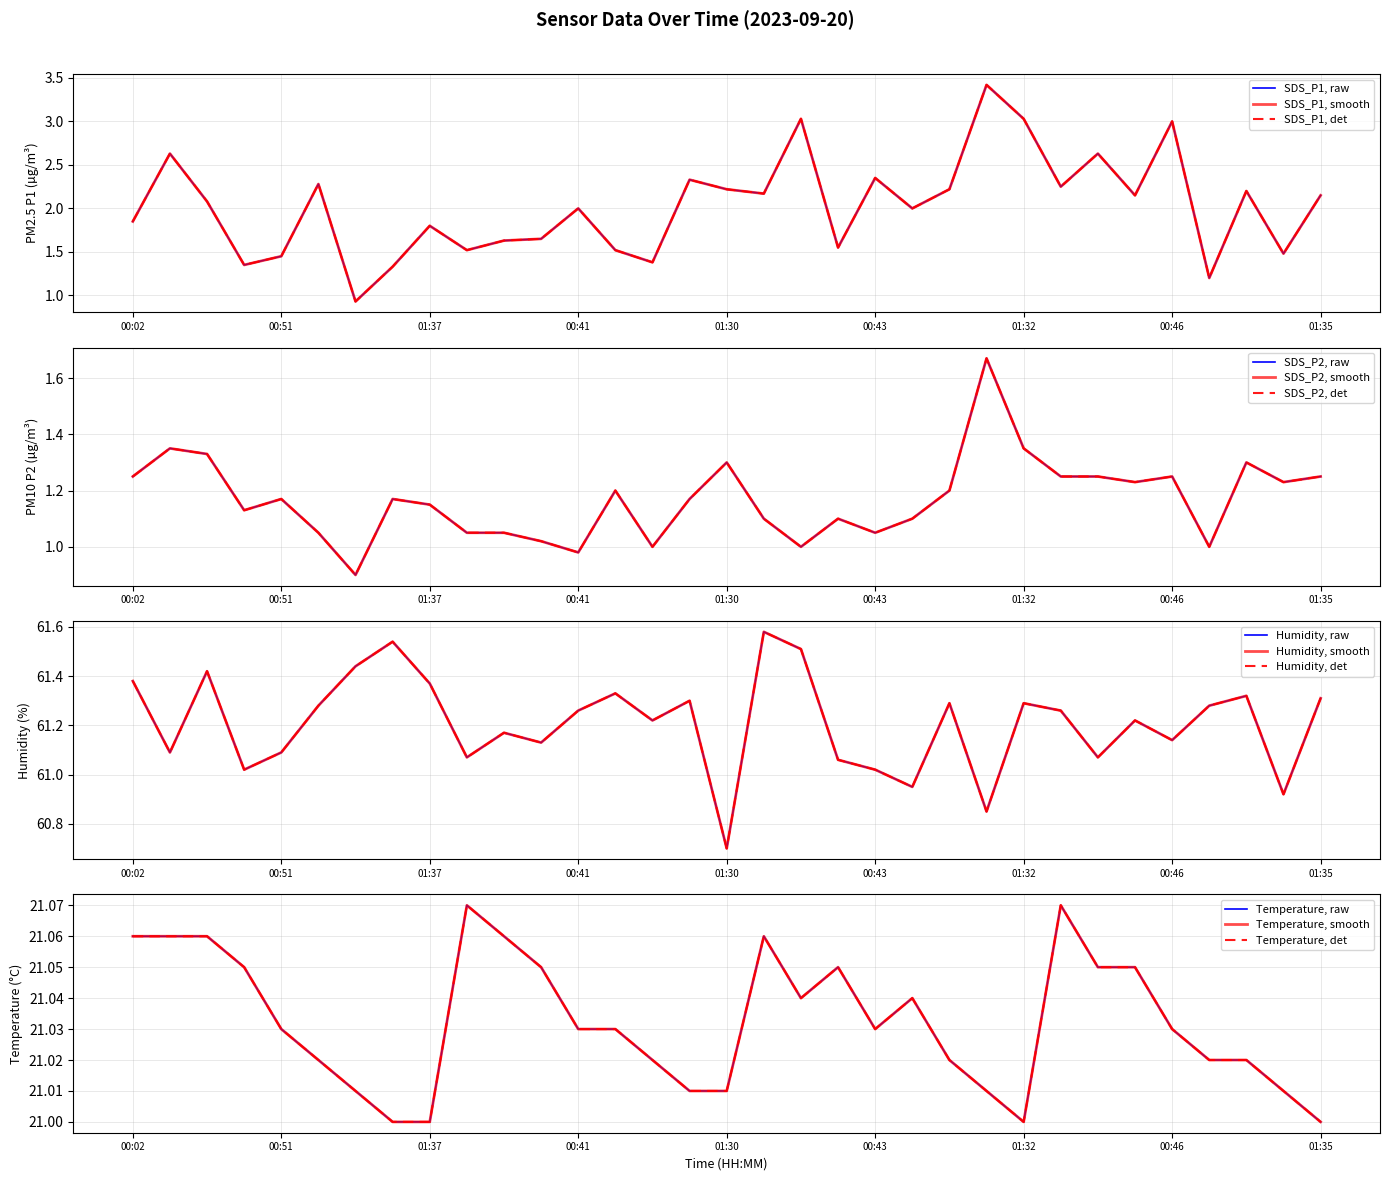

List the series in order of their peak value, highest first.

BME280_humidity, BME280_temperature, SDS_P1, SDS_P2